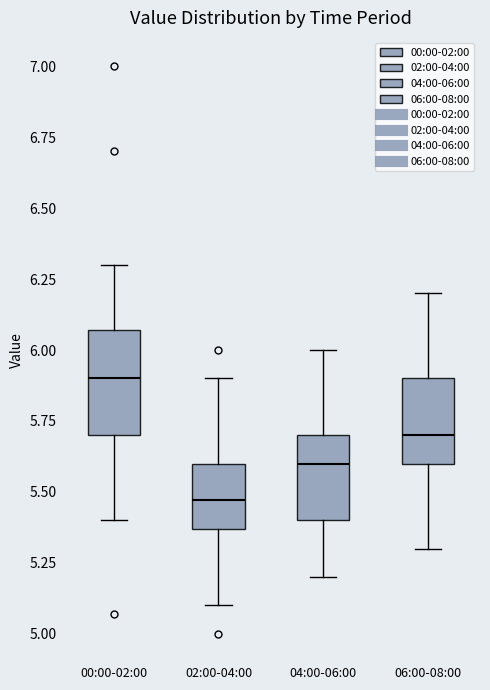

Which box's median line is the highest?

00:00-02:00